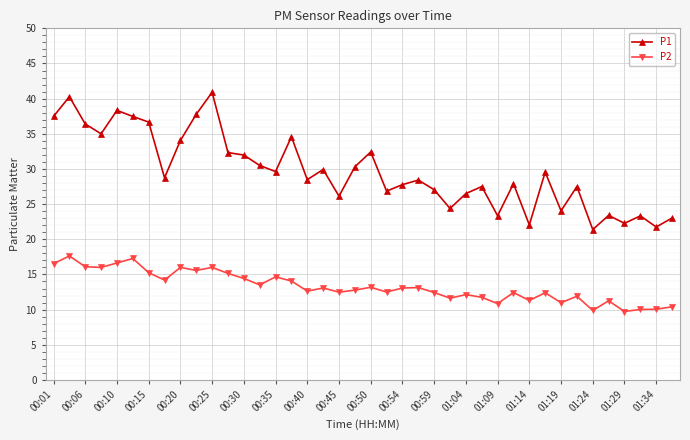

True or false: P1 has more than 1 interior local peaks.

True